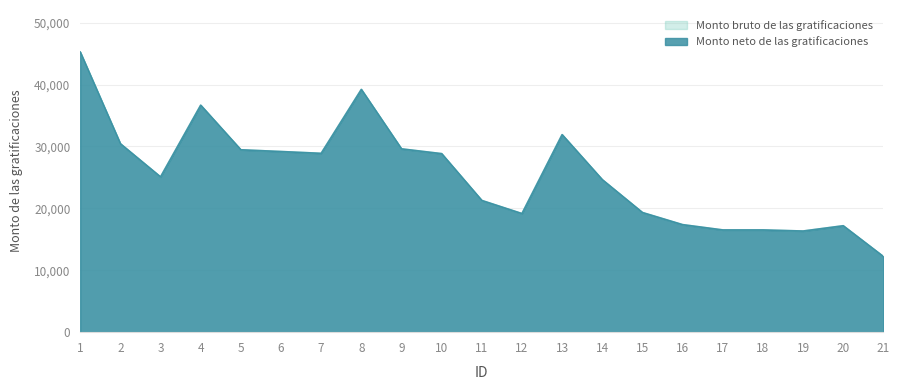

What value does the Monto neto de las gratificaciones series have at 15?

19331.3